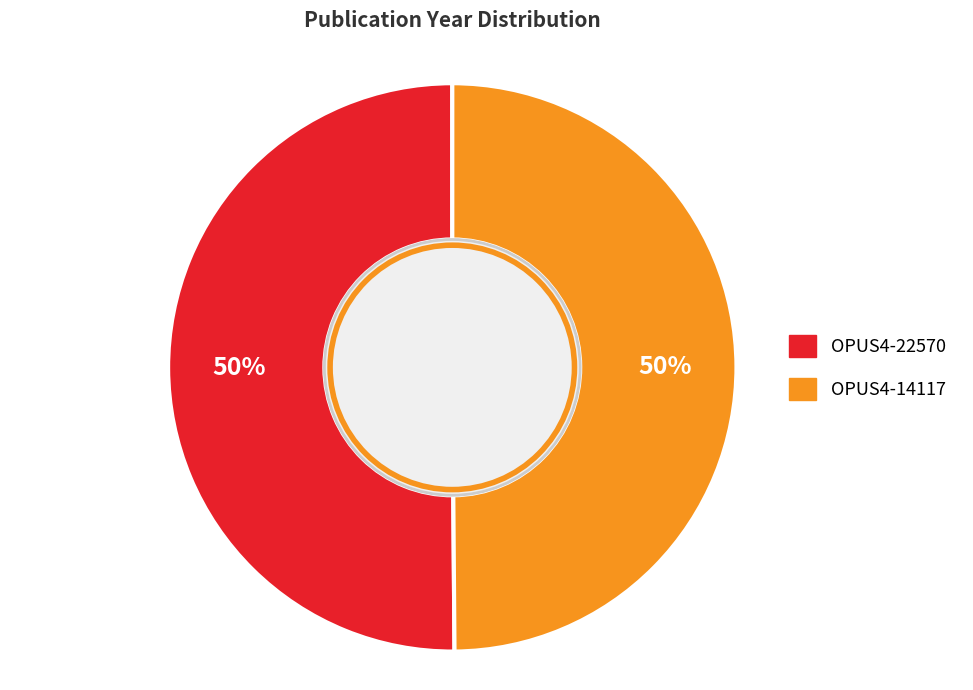

What percentage is the OPUS4-22570 slice, to the nearest percent?

50%